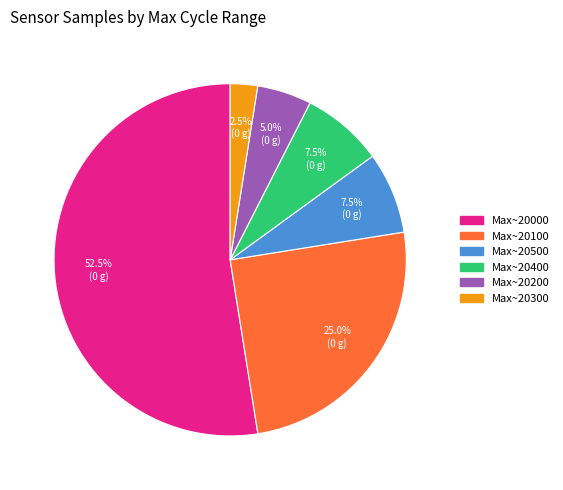

Does any single category account for the majority?

Yes